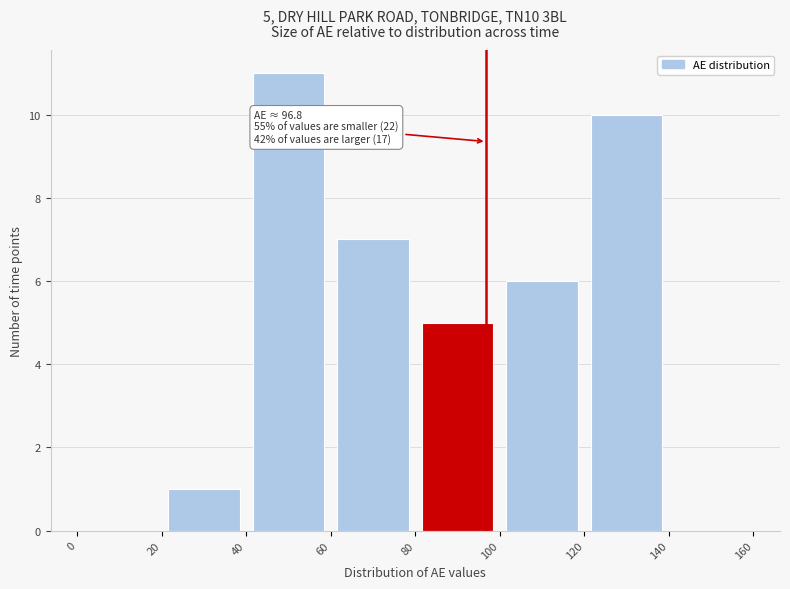

Over which range of the x-axis is the bar tallest?

40 to 60